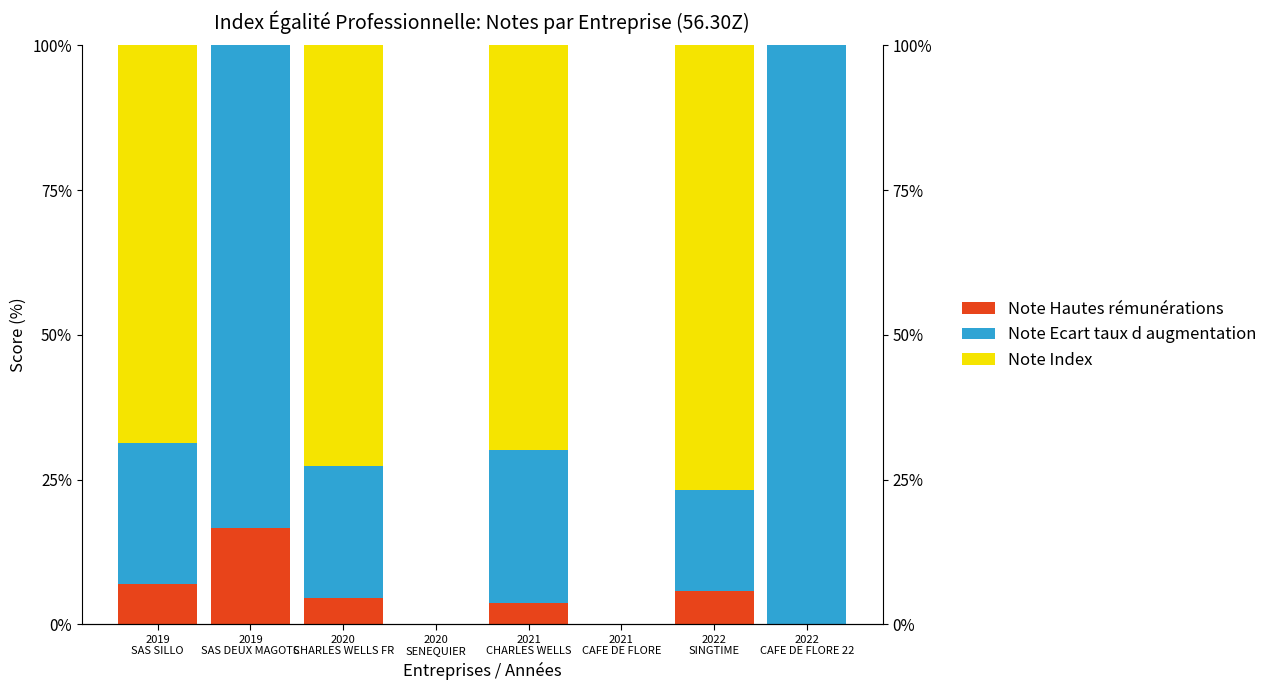

Rank the series at 2022
CAFE DE FLORE 22 from highest to lowest value.

Note Ecart taux d augmentation, Note Hautes rémunérations, Note Index